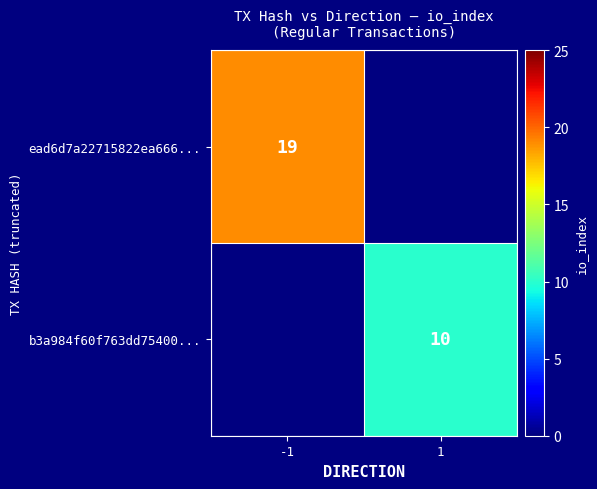

The value of b3a984f60f763dd75400... at 1 is 10. True or false?

True